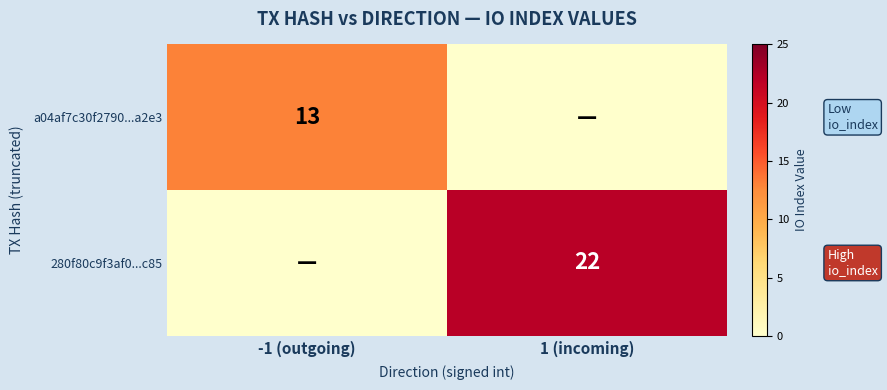

The 280f80c9f3af0...c85 series shows 7 at 1 (incoming). True or false?

False